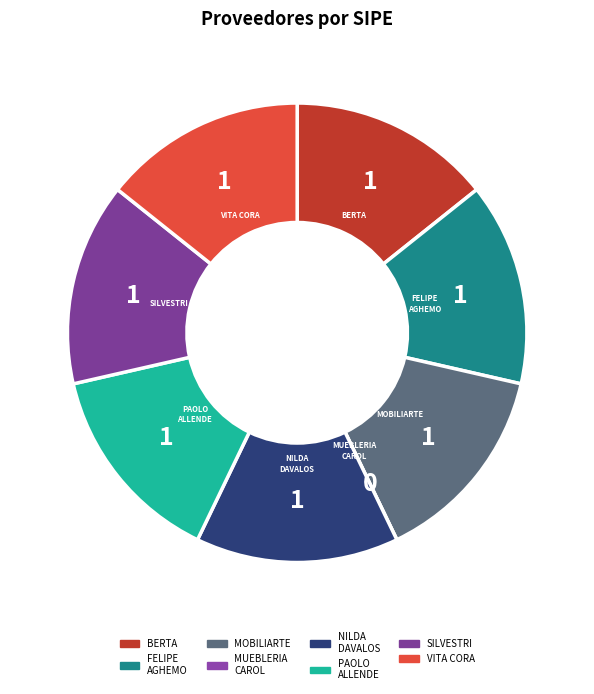

Does any single category account for the majority?

No